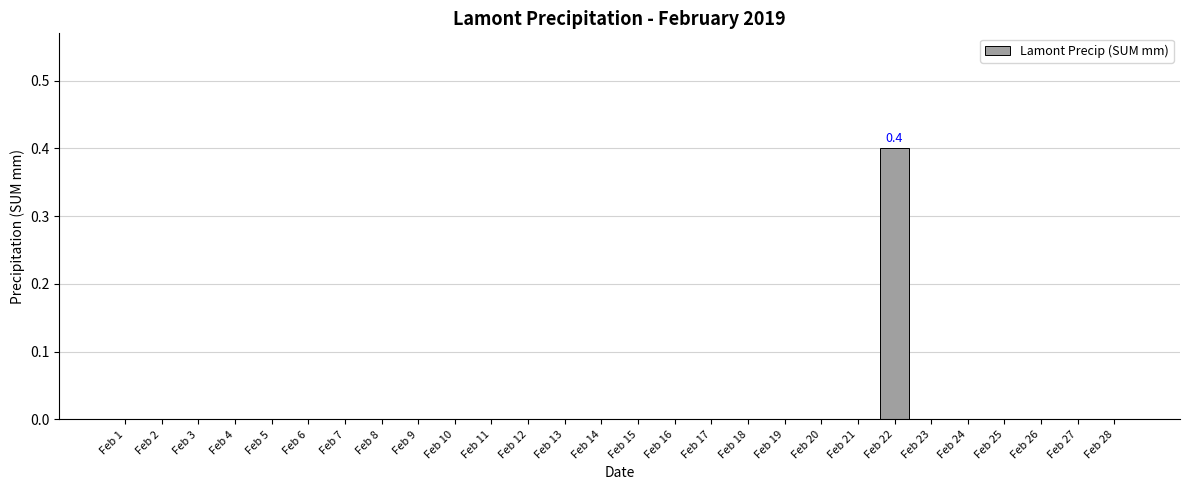

Reading left to right, extract all data points from this chart.

Feb 1=0.0	Feb 2=0.0	Feb 3=0.0	Feb 4=0.0	Feb 5=0.0	Feb 6=0.0	Feb 7=0.0	Feb 8=0.0	Feb 9=0.0	Feb 10=0.0	Feb 11=0.0	Feb 12=0.0	Feb 13=0.0	Feb 14=0.0	Feb 15=0.0	Feb 16=0.0	Feb 17=0.0	Feb 18=0.0	Feb 19=0.0	Feb 20=0.0	Feb 21=0.0	Feb 22=0.4	Feb 23=0.0	Feb 24=0.0	Feb 25=0.0	Feb 26=0.0	Feb 27=0.0	Feb 28=0.0